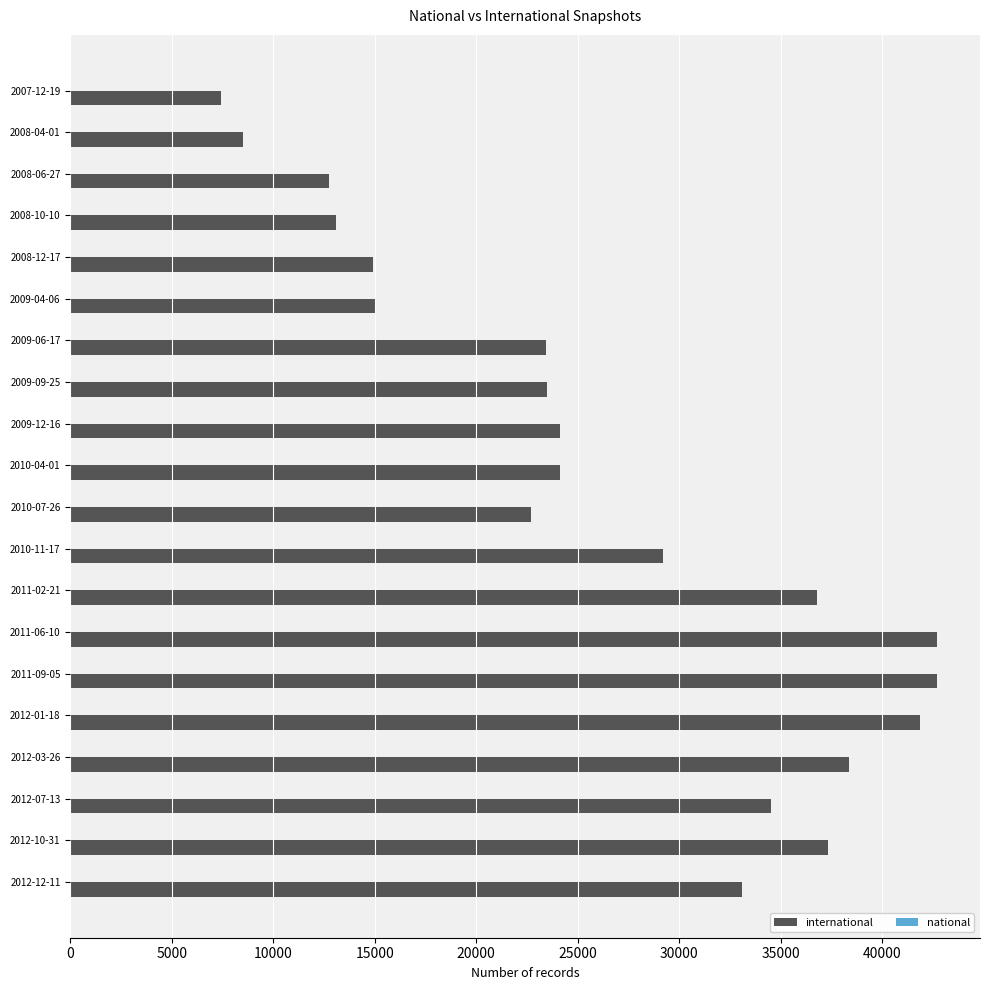

What is the minimum value shown in the chart?

7404